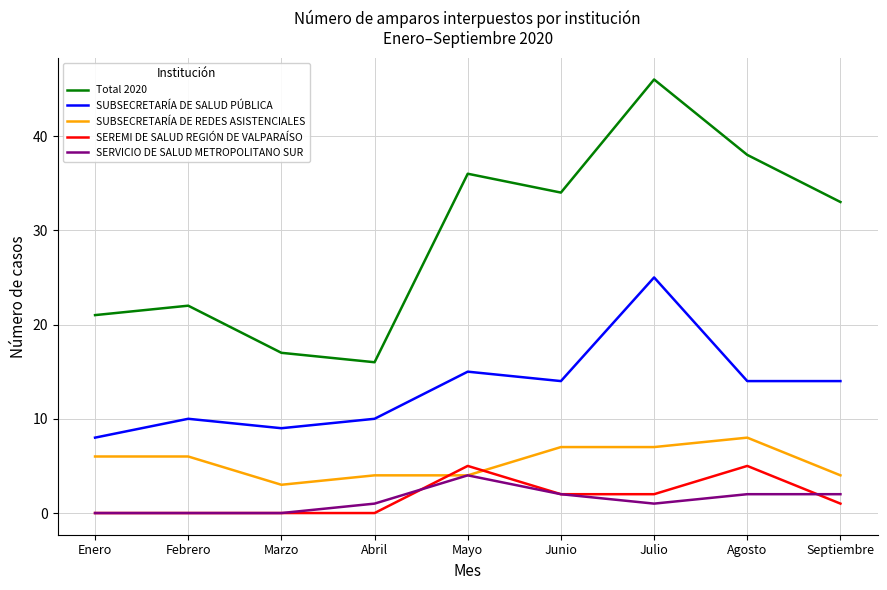

Which series has the largest total across all categories?

Total 2020